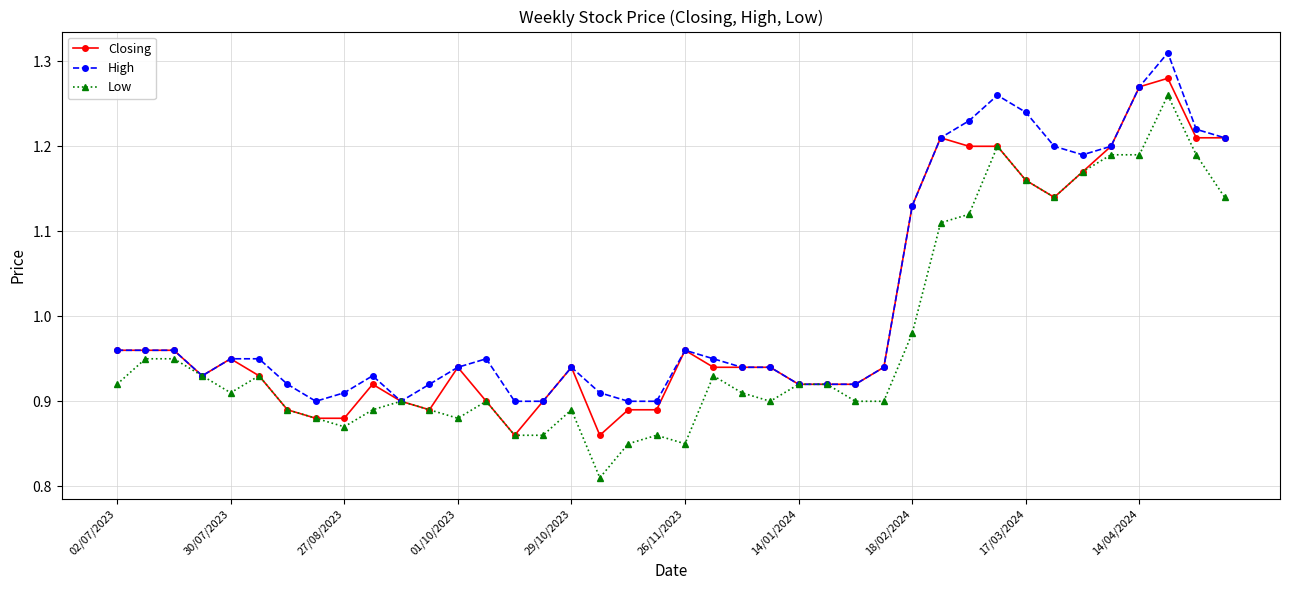

What is the difference between the second highest and minimum values in the Closing series?

0.4